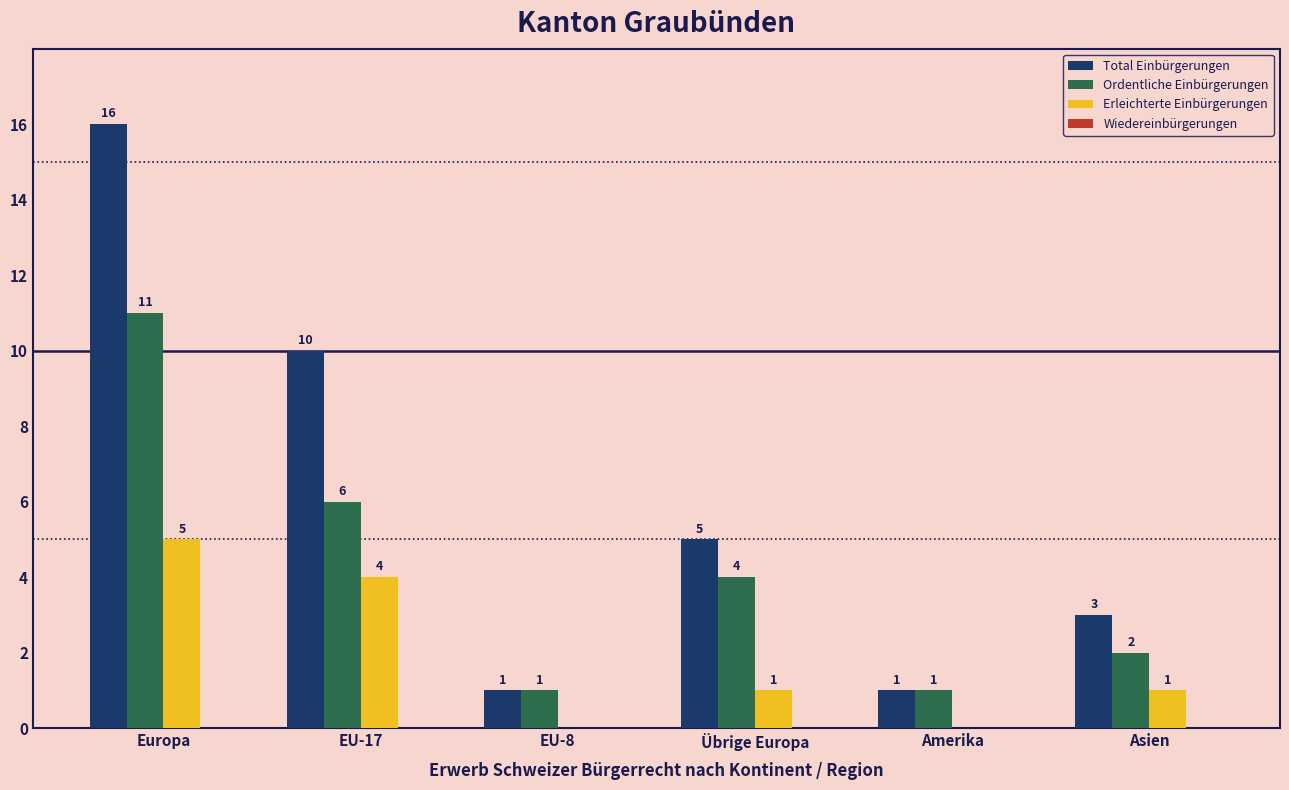

Where does the Total Einbürgerungen series first go above 5?

Europa